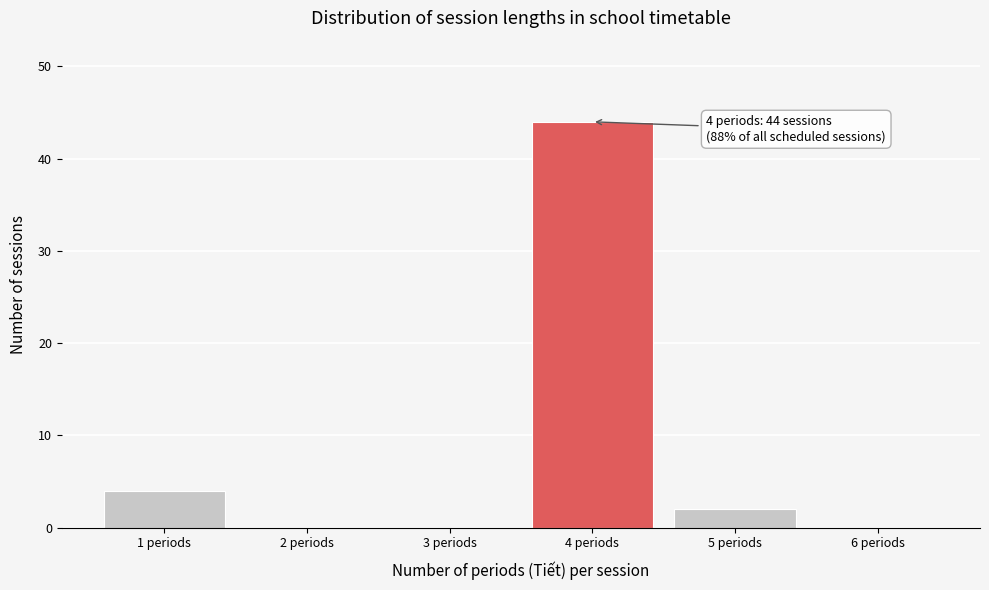

Over which range of the x-axis is the bar tallest?

3.5 to 4.5